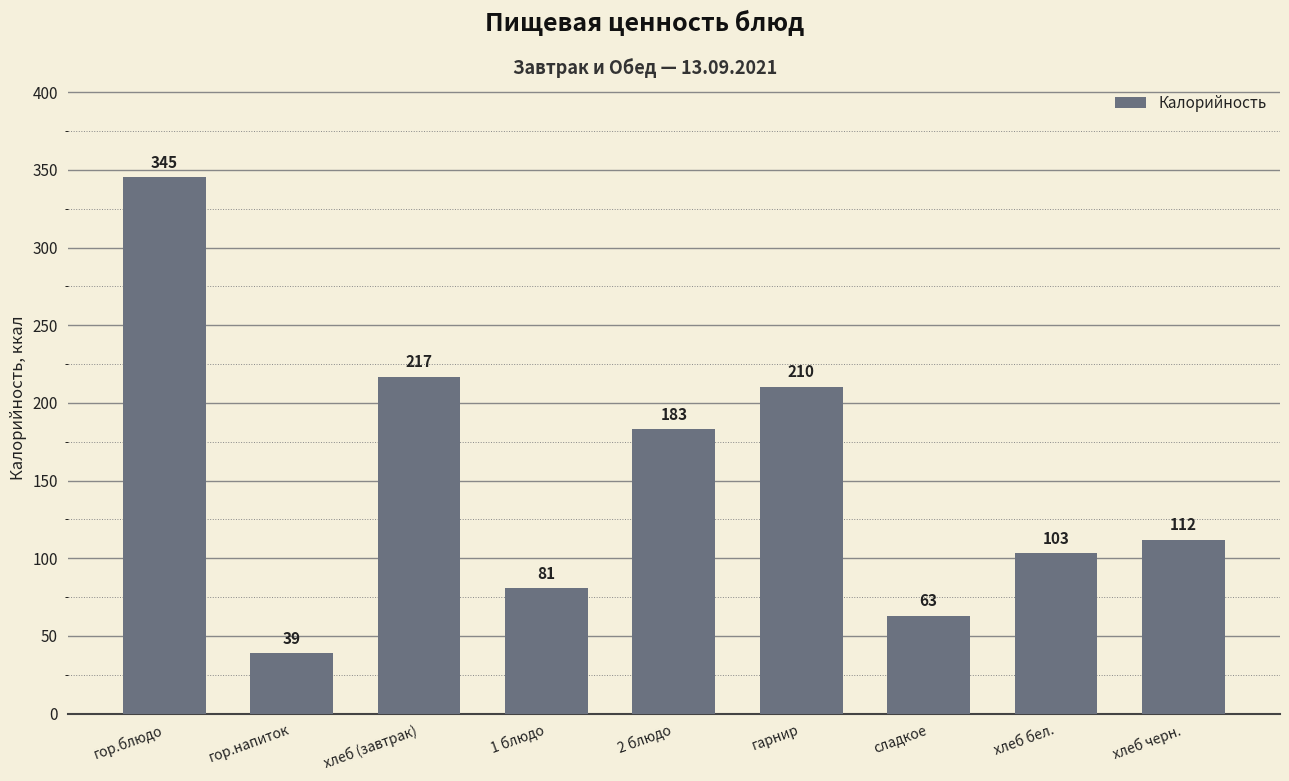

Are the bars horizontal?

No